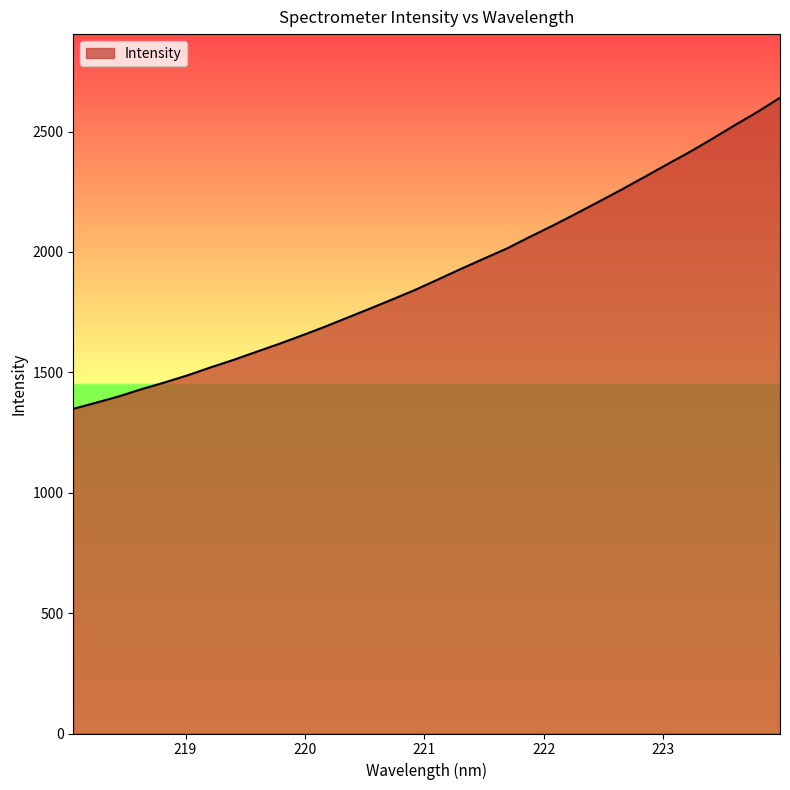

True or false: there are more than 2 points higher than both neighbors.

False